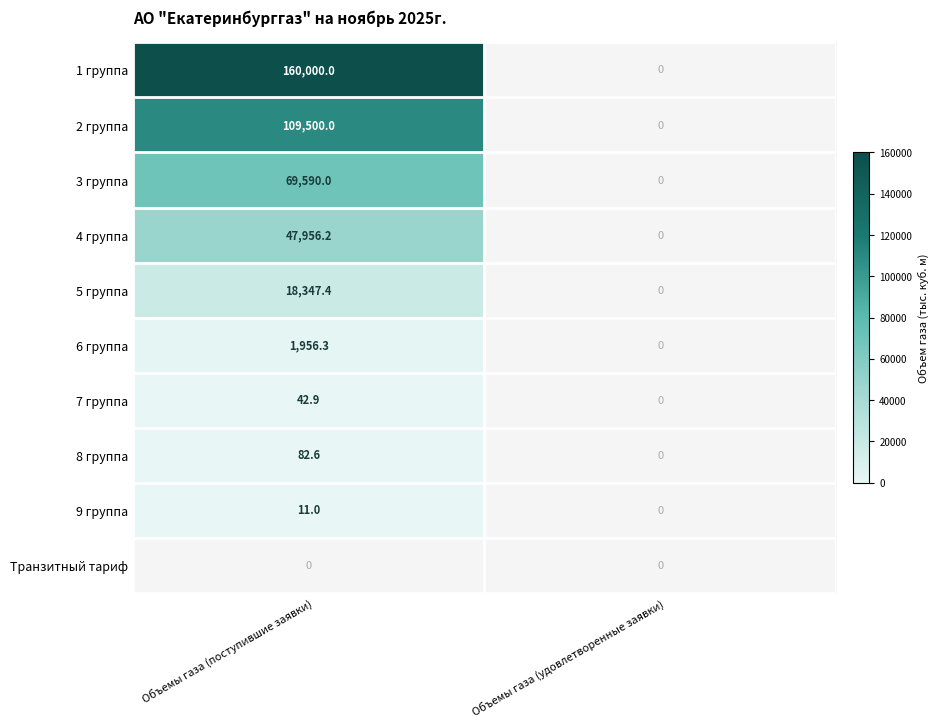

How many data points in 6 группа are above 1956?

1